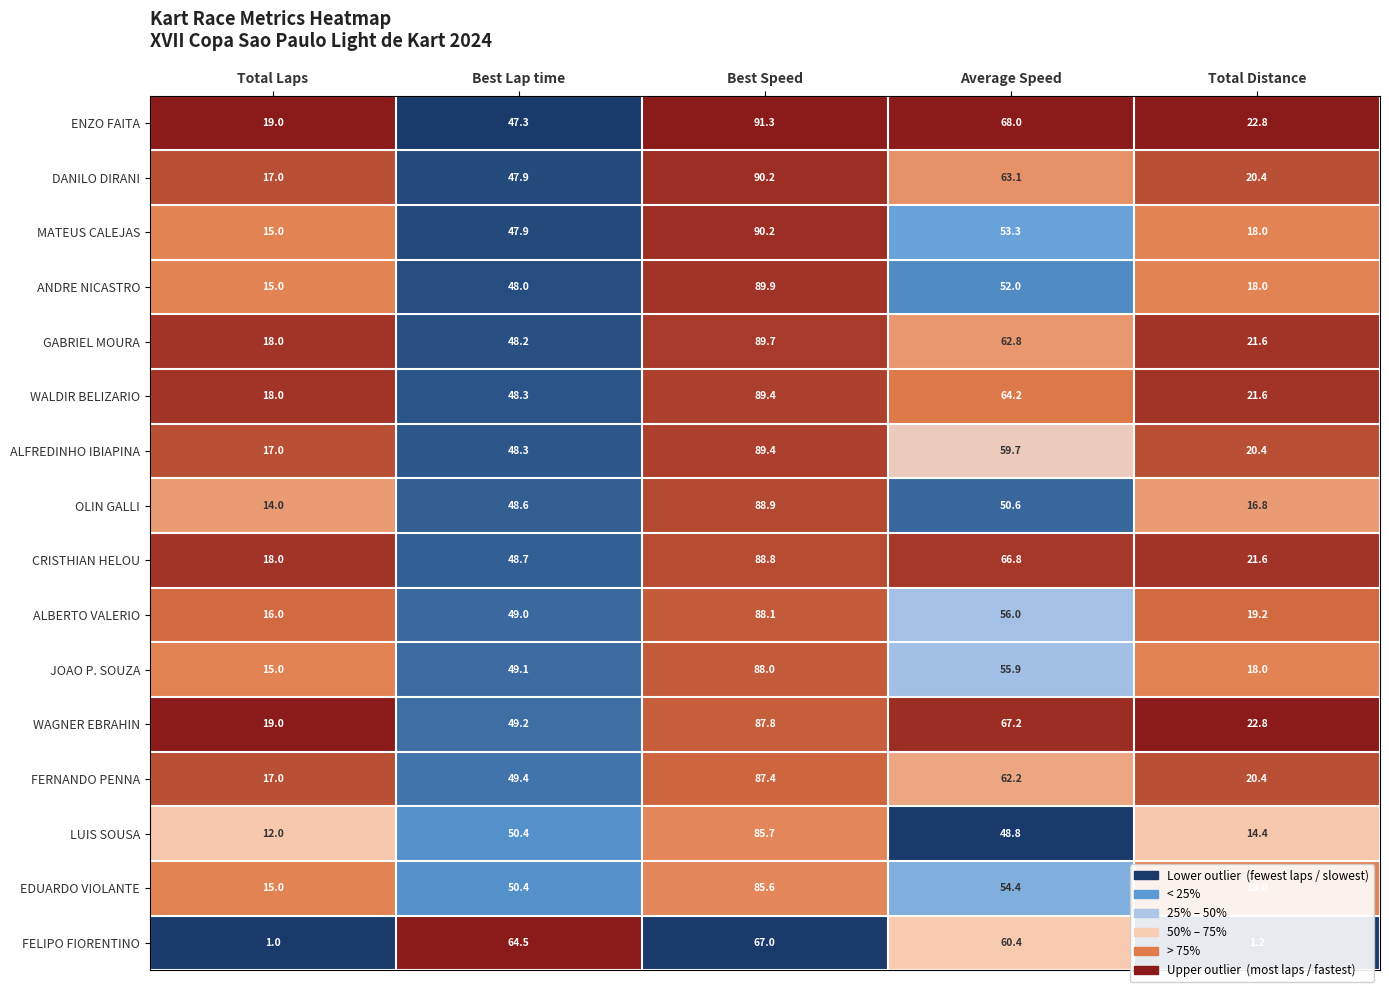

Rank the categories by DANILO DIRANI value from highest to lowest.

Best Speed, Average Speed, Best Lap time, Total Distance, Total Laps